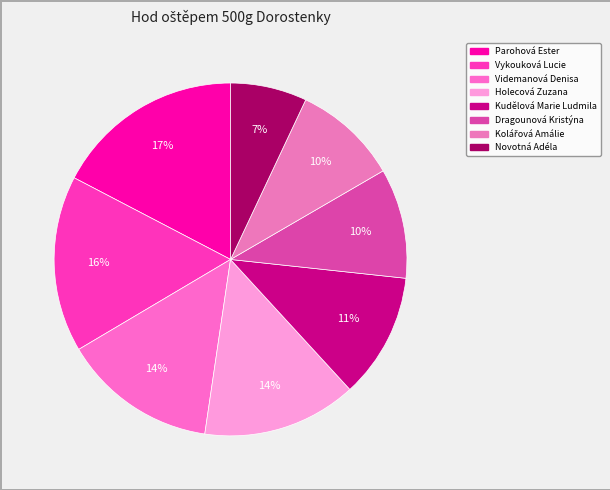

Is it true that Videmanová Denisa is 3% of the pie?

False